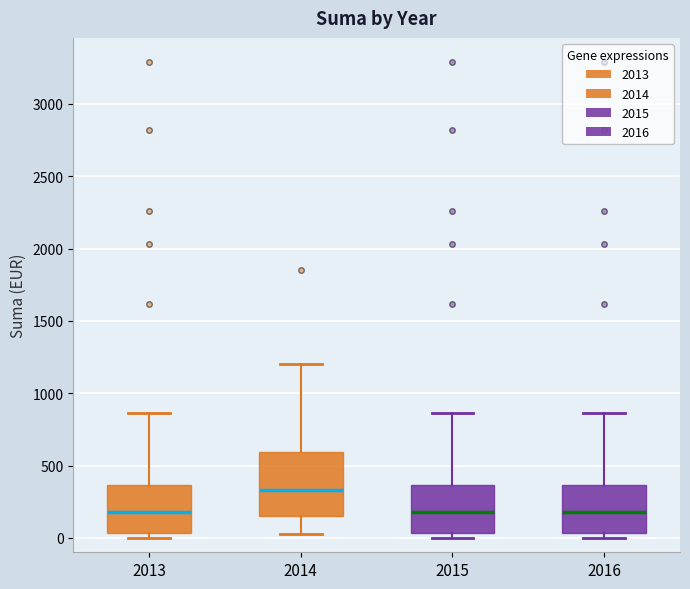

Reading left to right, transcribe this box plot: for each box, give where its median line is, the range the box spans, and where its two whiskers end, as read against the y-axis. The values are not printed on the chart, so give them approximately, as read against the axis.

2013: median 200, box 50 to 350, whiskers 0 to 850
2014: median 350, box 150 to 600, whiskers 50 to 1200
2015: median 200, box 50 to 350, whiskers 0 to 850
2016: median 200, box 50 to 350, whiskers 0 to 850